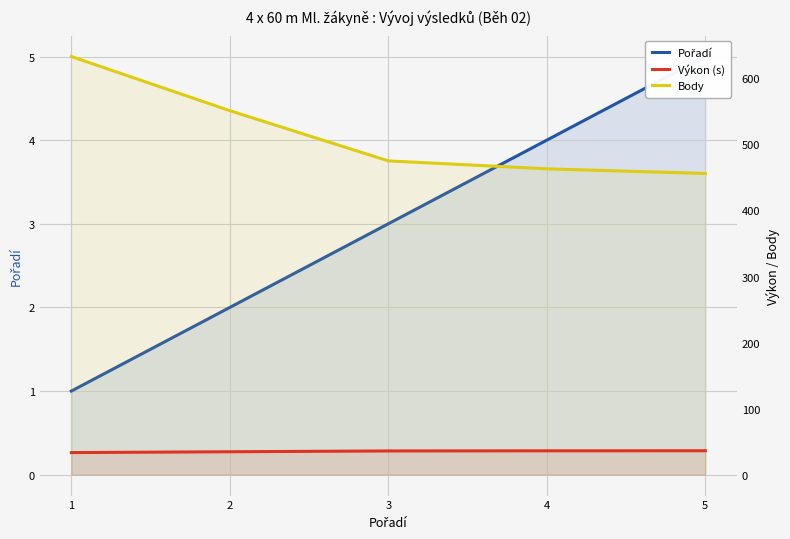

Rank the categories by Pořadí value from lowest to highest.

1, 2, 3, 4, 5